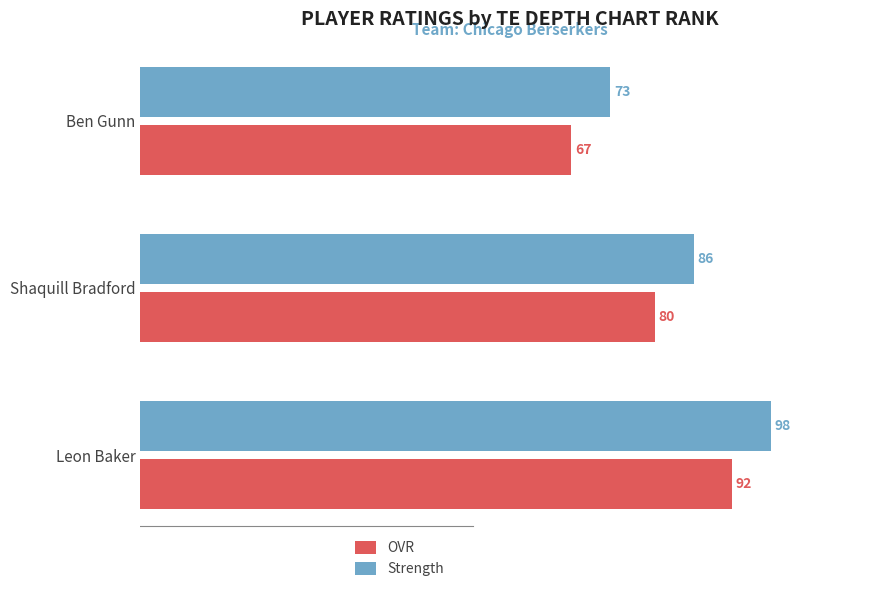

List the series in order of their peak value, highest first.

Strength, OVR